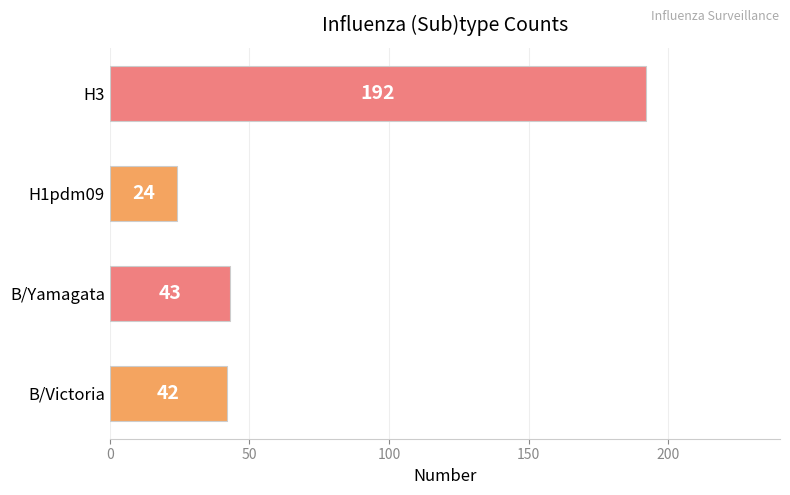

Does the chart contain any negative values?

No